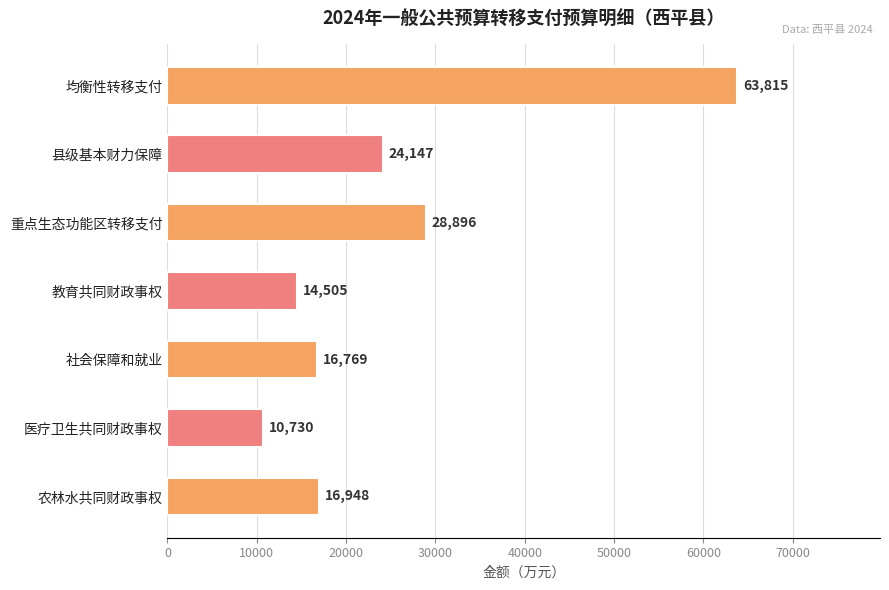

What is the change in value from 县级基本财力保障 to 社会保障和就业?

-7378